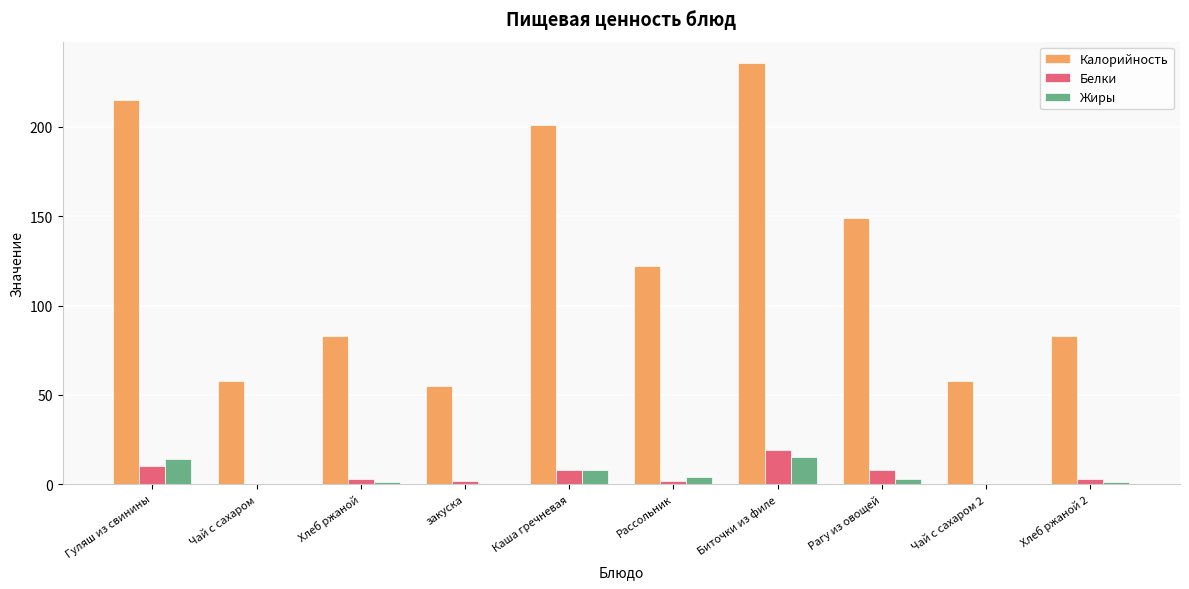

Reading right to left, extract all data points from this chart.

Калорийность: 83	58	149	236	122	201	55	83	58	215
Белки: 3	0	8	19	2	8	2	3	0	10
Жиры: 1	0	3	15	4	8	0	1	0	14